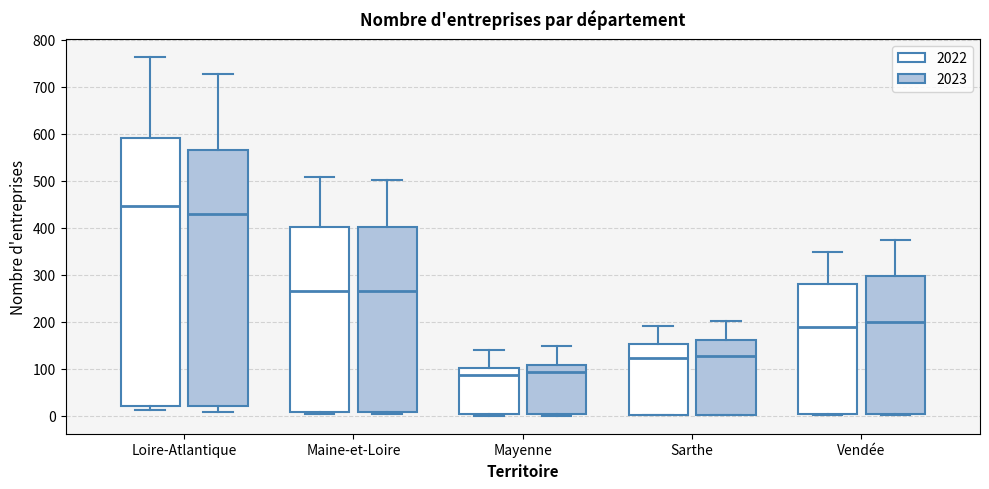

Reading left to right, read every box against the y-axis: the position of its median line, the range the box covers, and the ends of its whiskers. The values are not printed on the chart, so give them approximately, as read against the axis.

Loire-Atlantique (2022): median 450, box 20 to 590, whiskers 10 to 760
Loire-Atlantique (2023): median 430, box 20 to 570, whiskers 10 to 730
Maine-et-Loire (2022): median 270, box 10 to 400, whiskers 0 to 510
Maine-et-Loire (2023): median 270, box 10 to 400, whiskers 0 to 500
Mayenne (2022): median 90, box 0 to 100, whiskers 0 to 140
Mayenne (2023): median 90, box 0 to 110, whiskers 0 (just below the box's lower edge) to 150
Sarthe (2022): median 120, box 0 to 150, whiskers 0 to 190
Sarthe (2023): median 130, box 0 to 160, whiskers 0 to 200
Vendée (2022): median 190, box 0 to 280, whiskers 0 to 350
Vendée (2023): median 200, box 0 to 300, whiskers 0 to 370